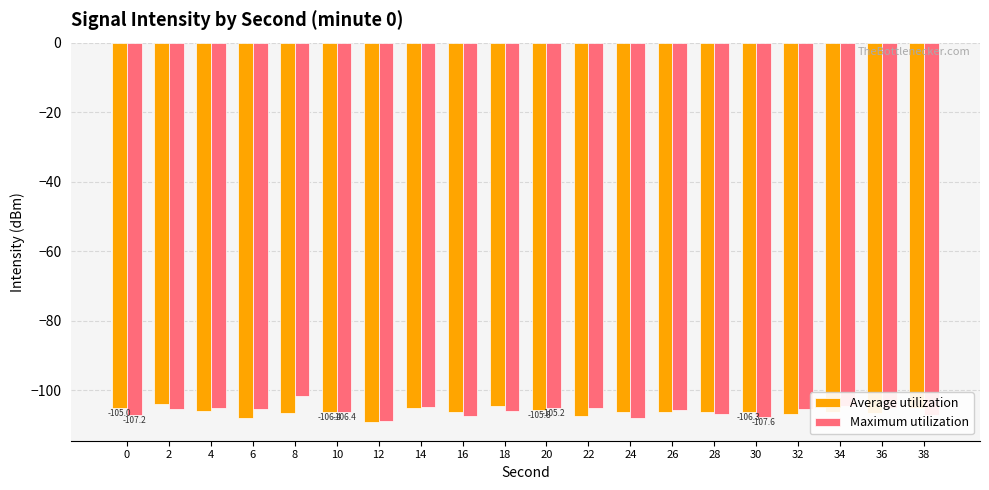

What is the total value across all series at 24?

-214.4